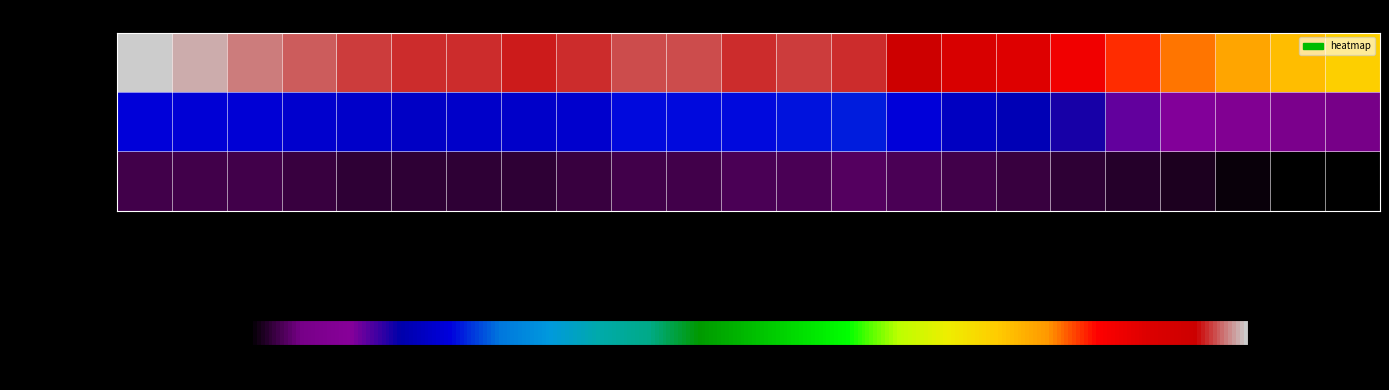

At how many categories does at least one series exceed 46565?

23